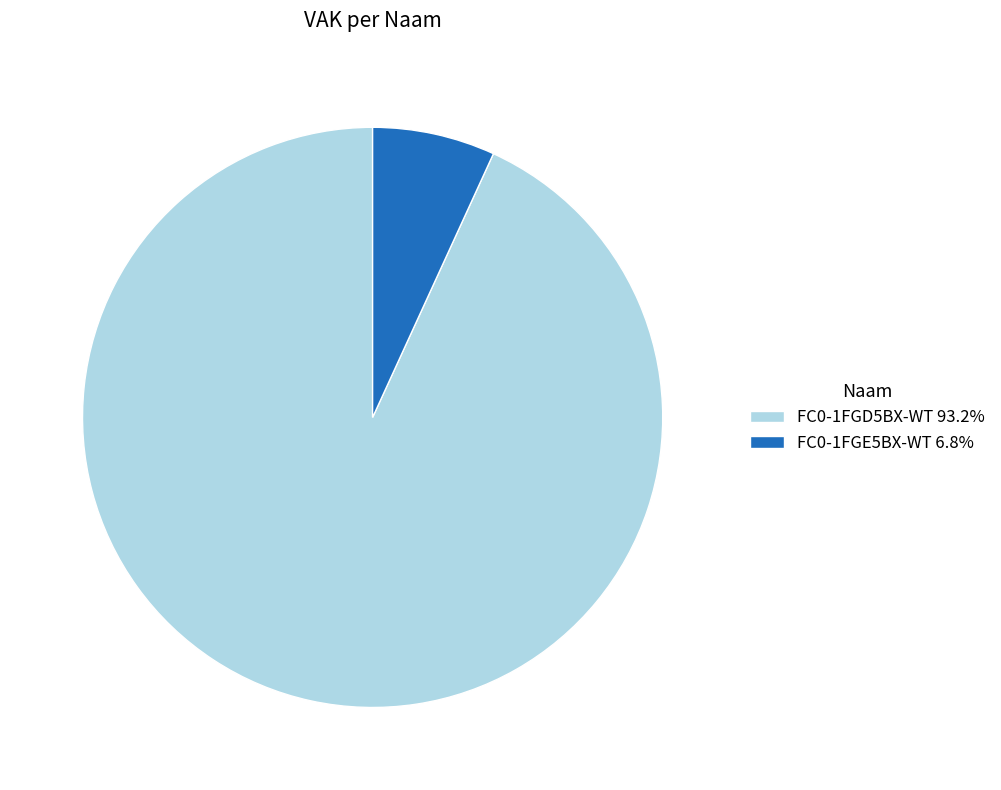

Combined, do FC0-1FGD5BX-WT 93.2% and FC0-1FGE5BX-WT 6.8% account for over 50%?

Yes